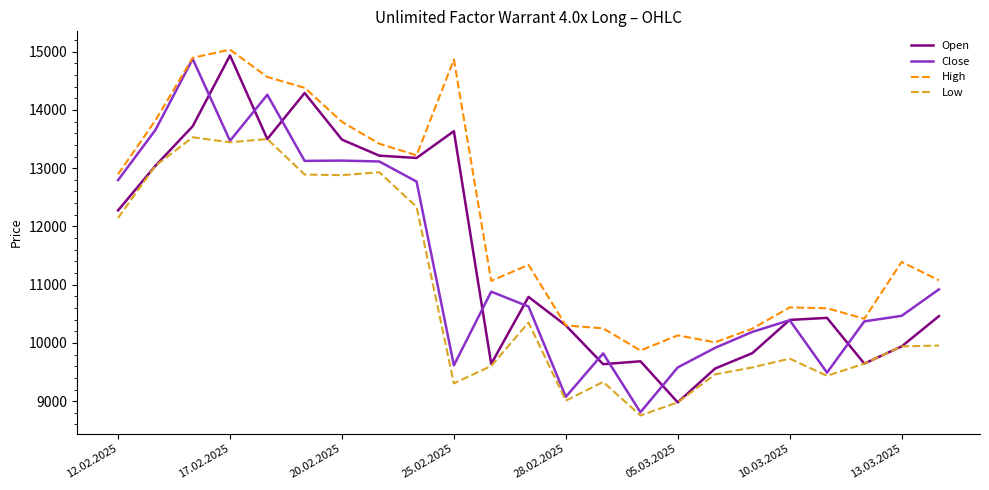

True or false: High and Low cross at least once.

False